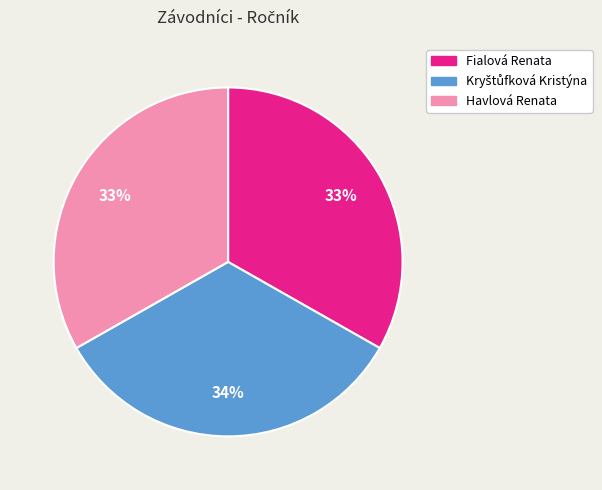

To the nearest percent, what percentage of the pie is Havlová Renata?

33%